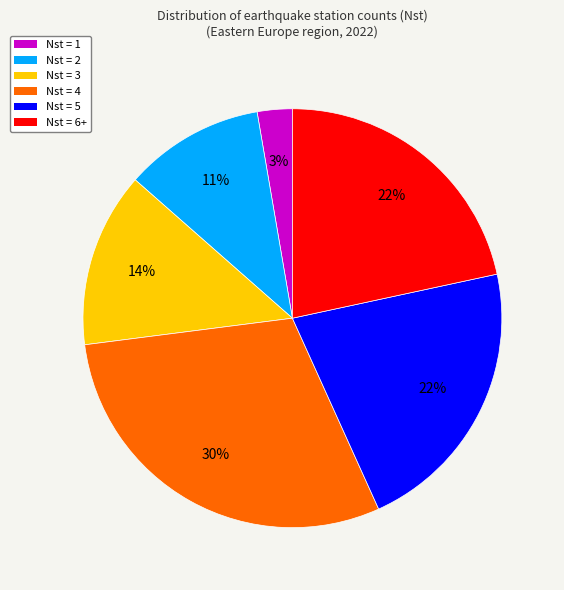

How many segments does this pie chart have?

6